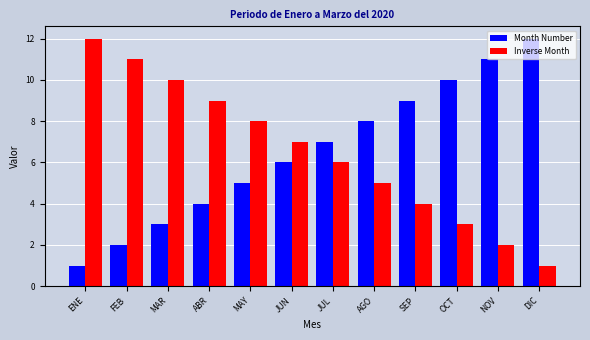

Rank the categories by Inverse Month value from lowest to highest.

DIC, NOV, OCT, SEP, AGO, JUL, JUN, MAY, ABR, MAR, FEB, ENE